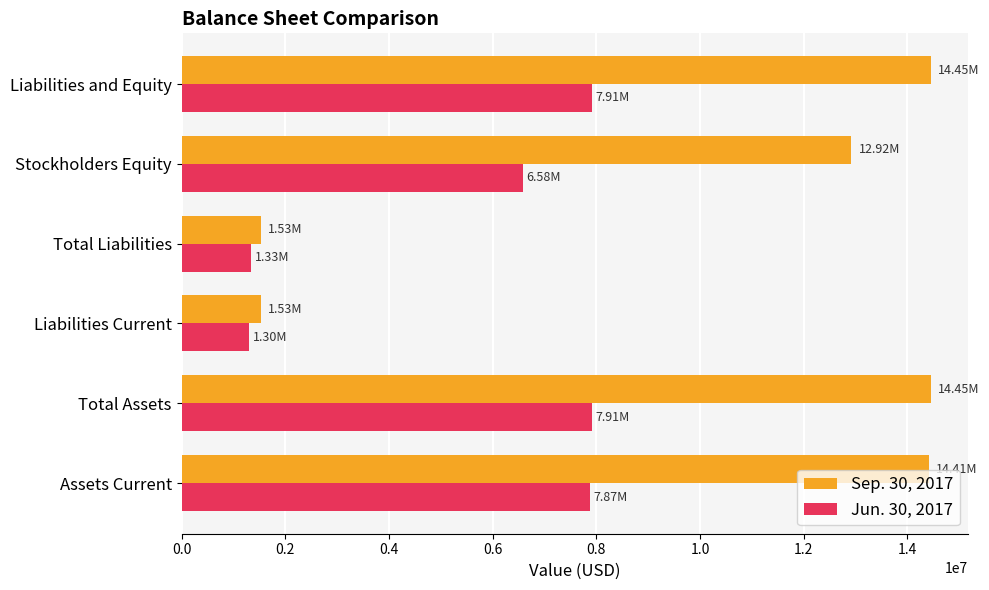

What is the greatest value displayed?

14448163